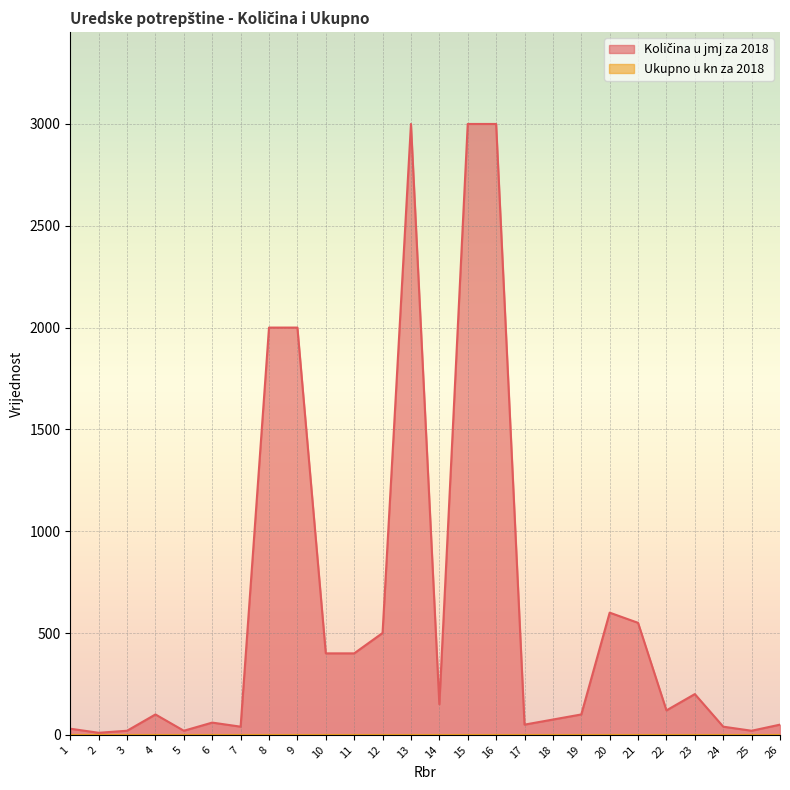

How many points are higher than both their immediate neighbors (excluding endpoints)?

5